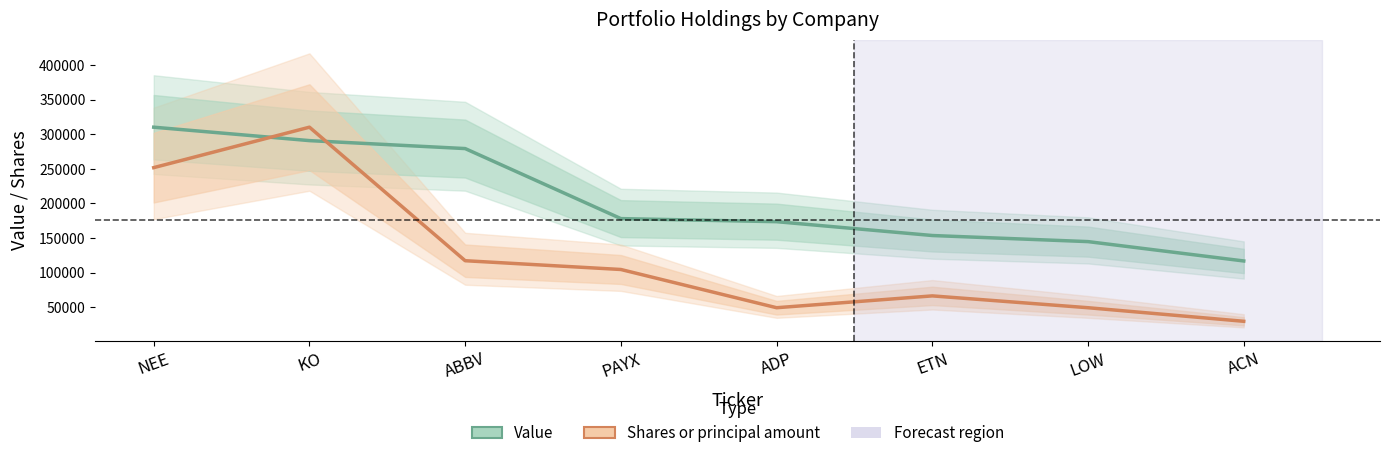

What is the average value of the Shares or principal amount series?

122313.5